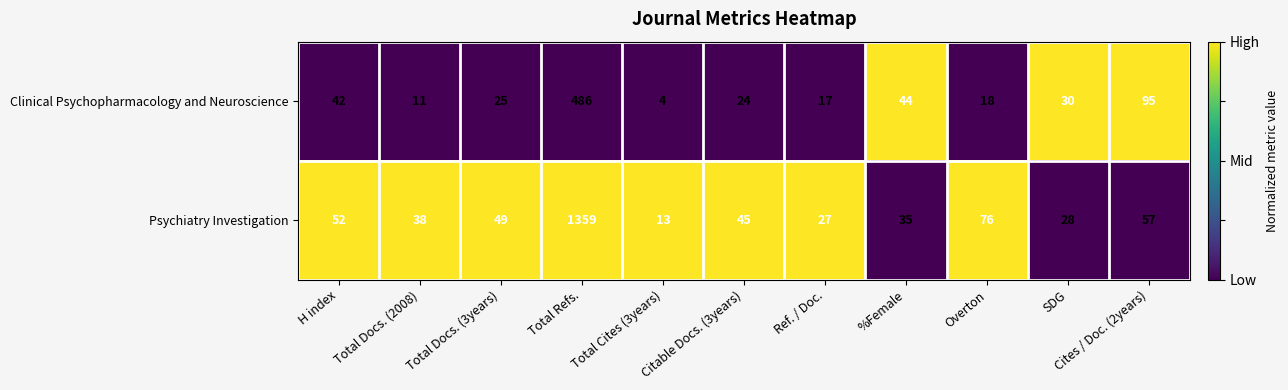

What is the difference between the Clinical Psychopharmacology and Neuroscience values at Total Docs. (2008) and %Female?

33